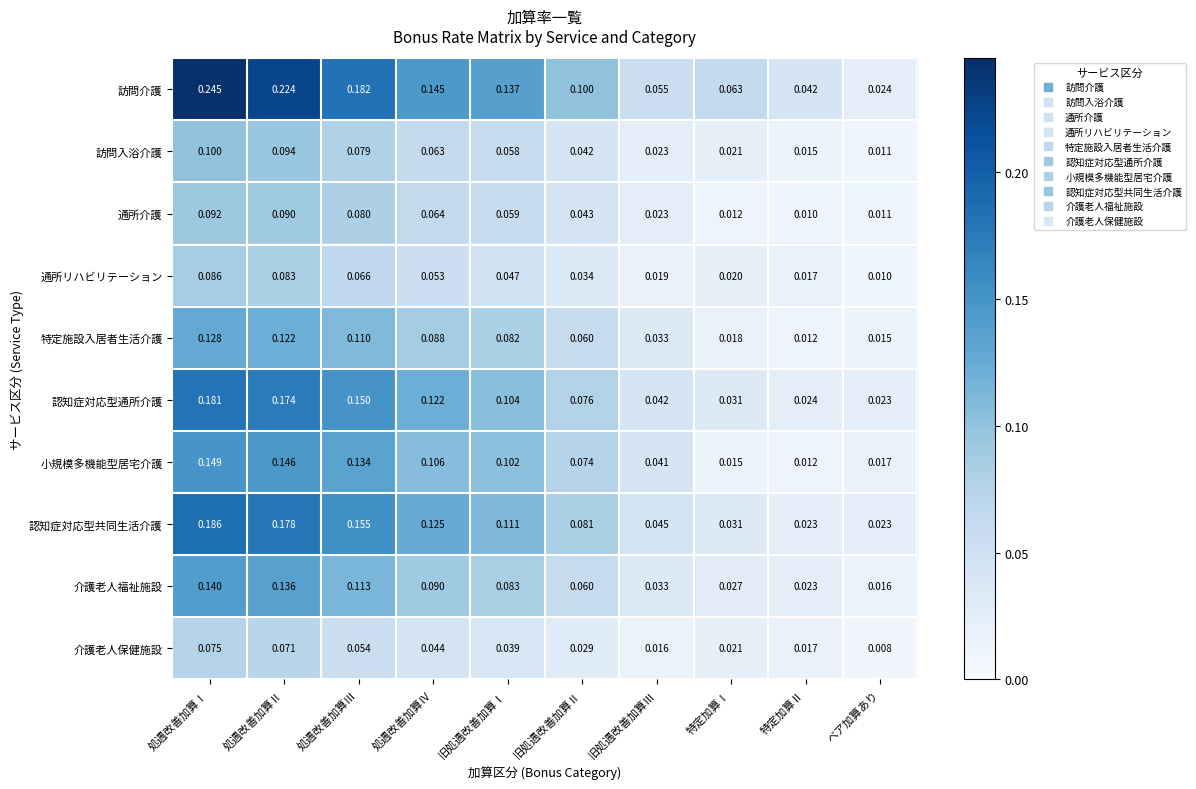

Which series has the largest total across all categories?

訪問介護